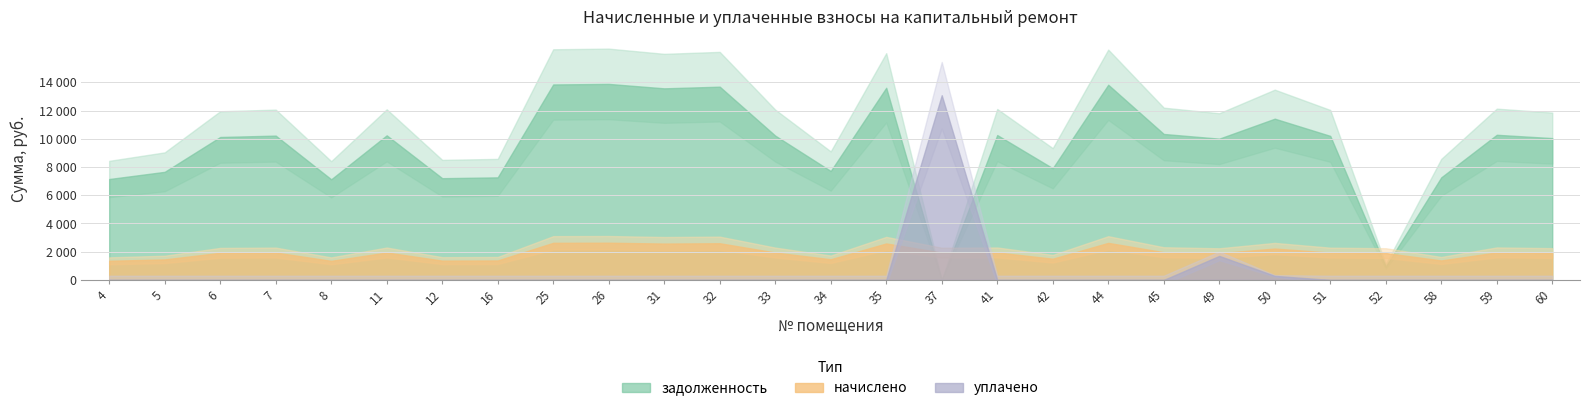

At which category is the sum across all series the highest?

26